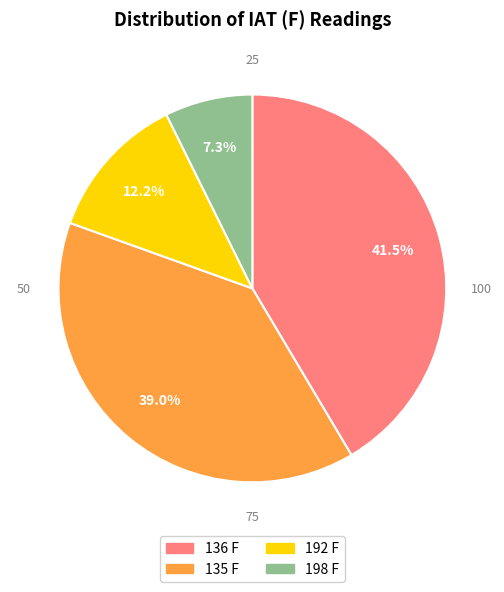

What is the ratio of the value at 136 F to the value at 192 F?

3.4